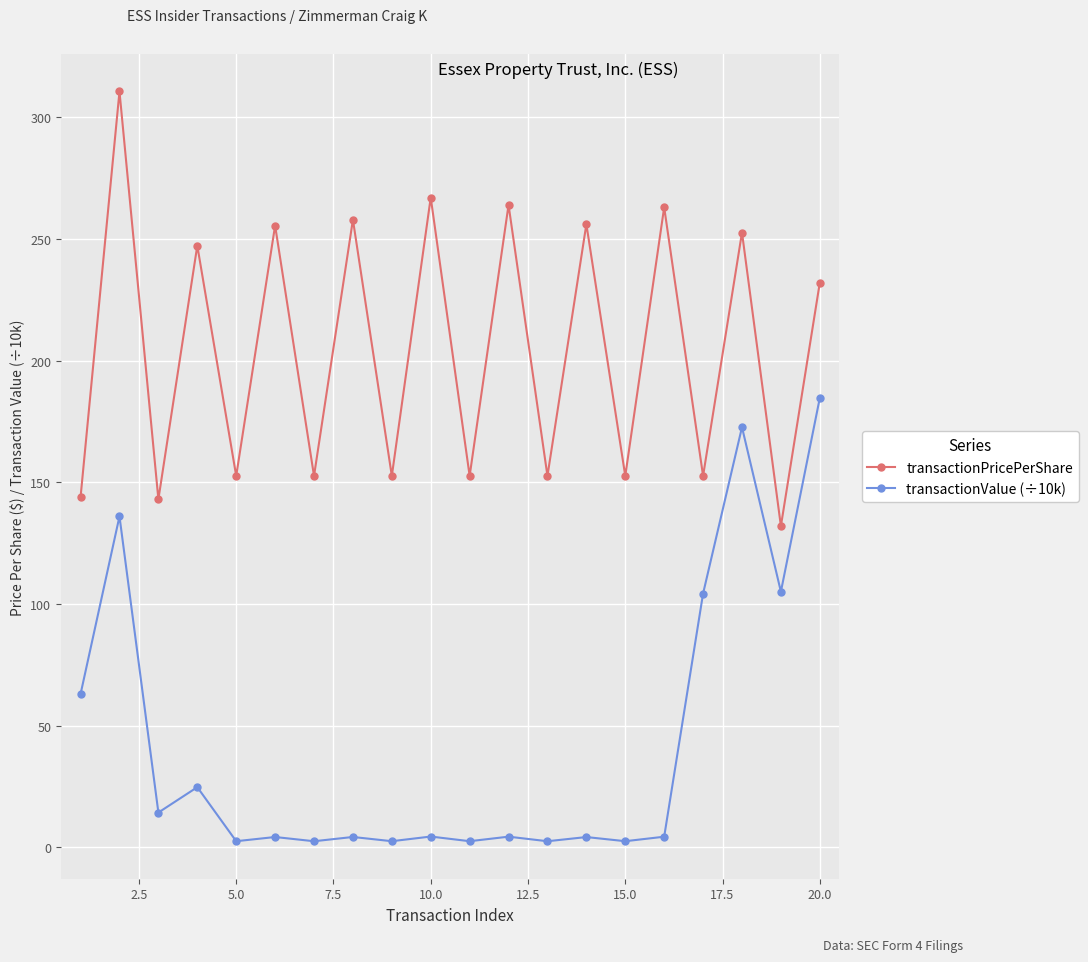

True or false: transactionValue (÷10k) and transactionPricePerShare cross at least once.

False